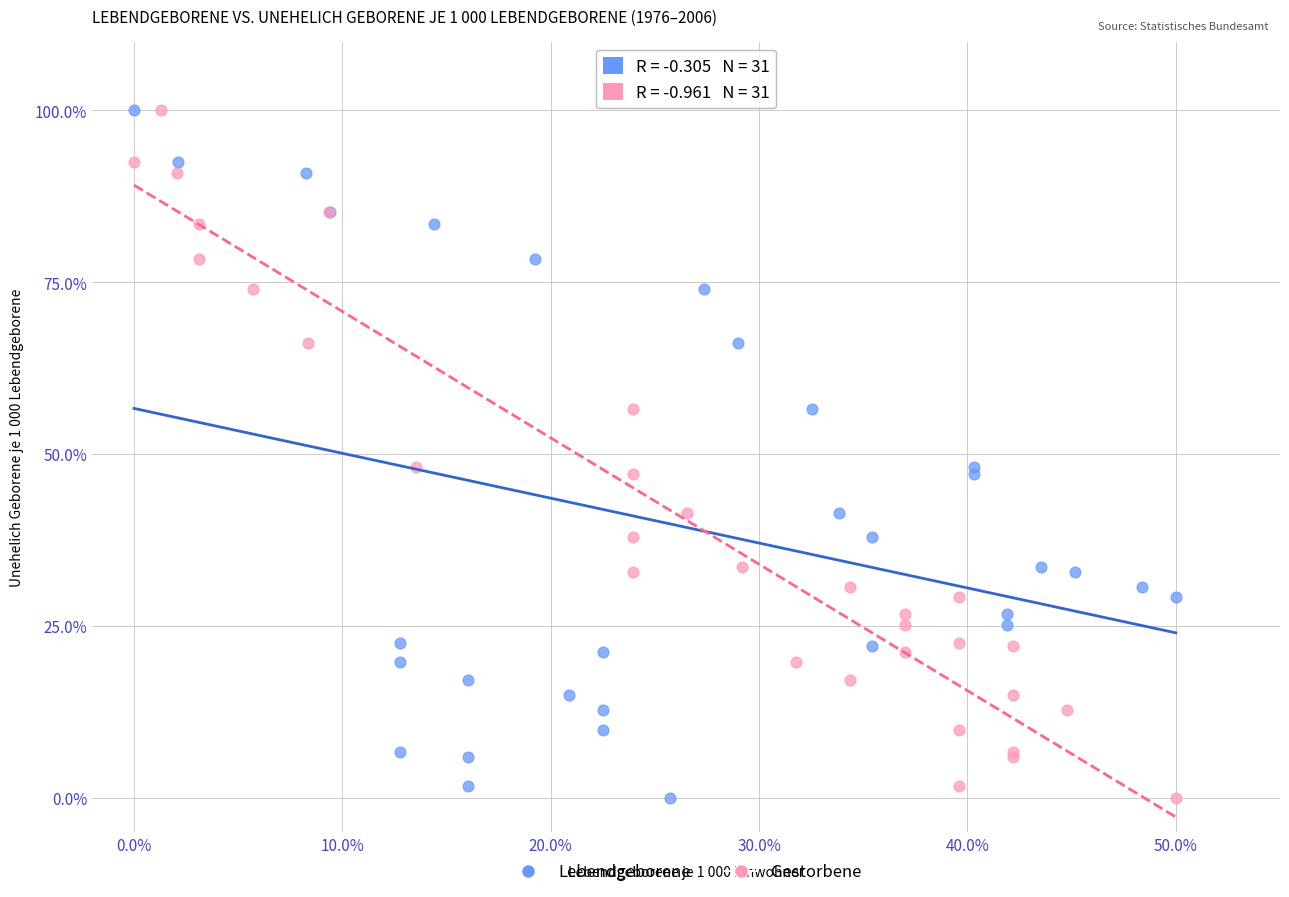

What are all the series names shown in the legend?

Lebendgeborene, Gestorbene